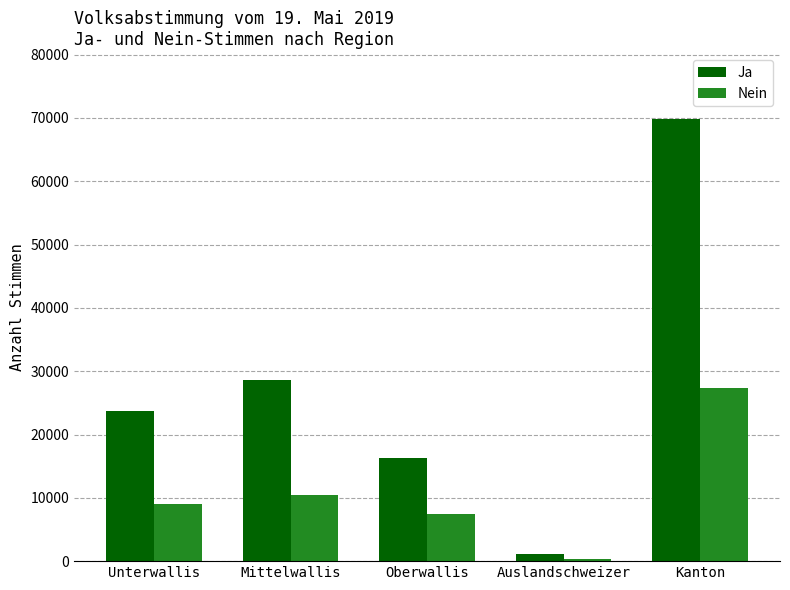

Reading right to left, what are all the values shown in this chart?

Ja: 69775	1117	16334	28651	23673
Nein: 27416	380	7497	10505	9034